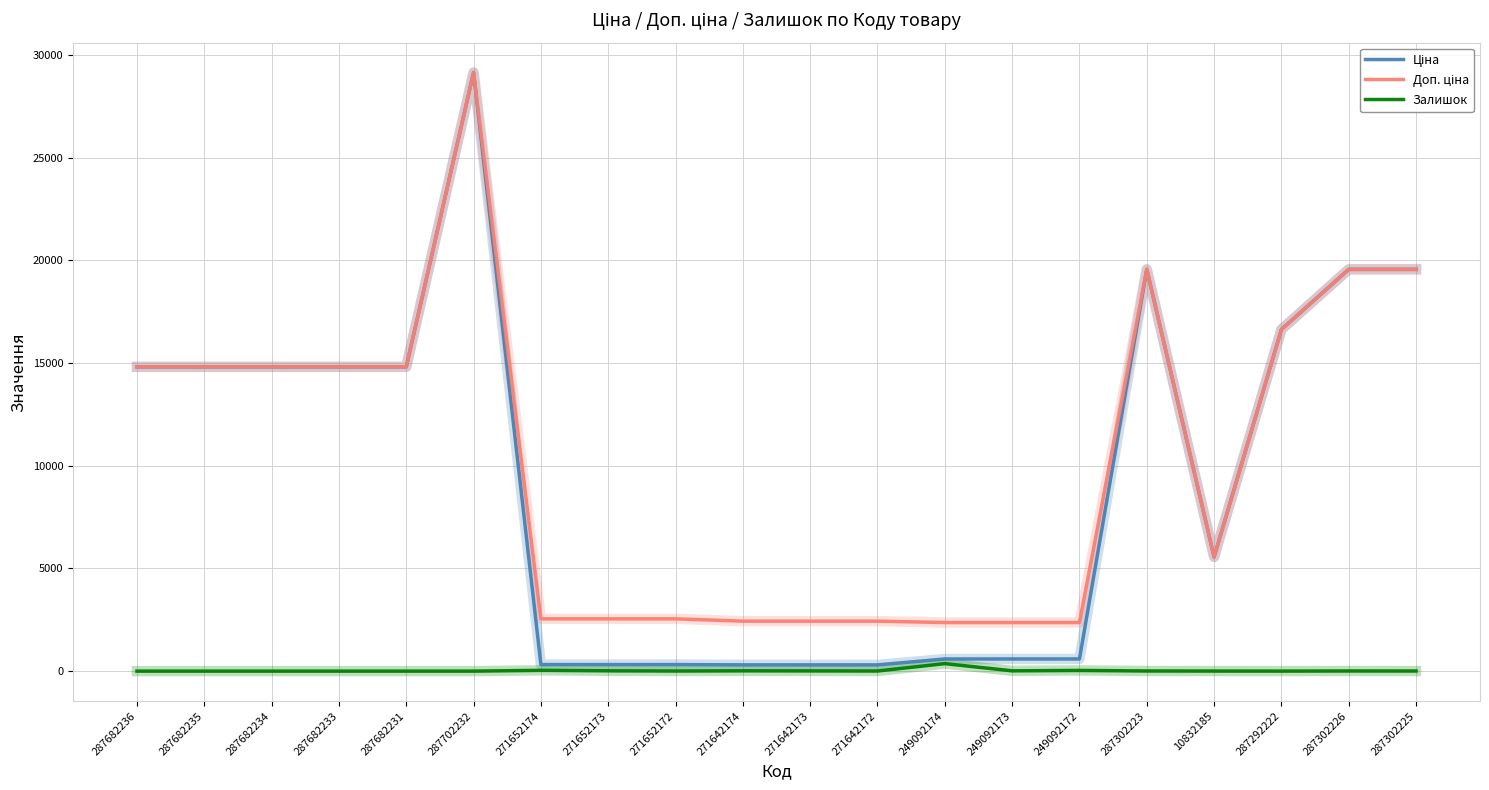

The value of Залишок at 287682234 is 0.0. True or false?

True